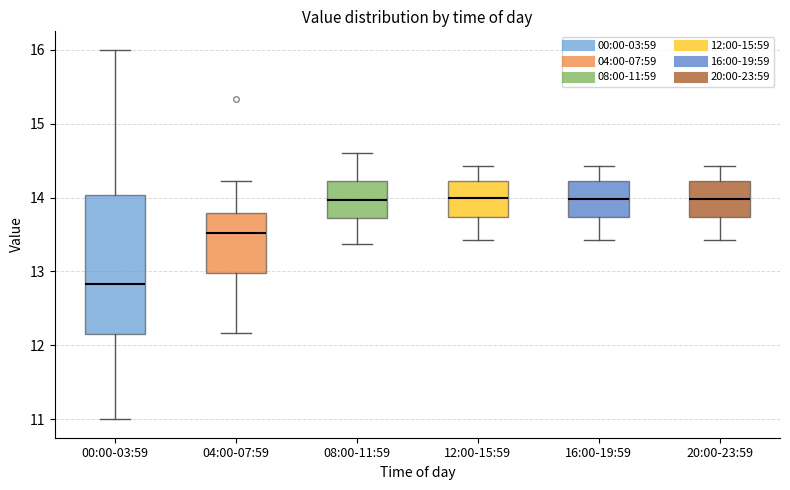

Reading left to right, transcribe this box plot: for each box, give where its median line is, the range the box spans, and where its two whiskers end, as read against the y-axis. The values are not printed on the chart, so give them approximately, as read against the axis.

00:00-03:59: median 12.8, box 12.1 to 14.0, whiskers 11.0 to 16.0
04:00-07:59: median 13.5, box 13.0 to 13.8, whiskers 12.2 to 14.2
08:00-11:59: median 14.0, box 13.7 to 14.2, whiskers 13.4 to 14.6
12:00-15:59: median 14.0, box 13.7 to 14.2, whiskers 13.4 to 14.4
16:00-19:59: median 14.0, box 13.7 to 14.2, whiskers 13.4 to 14.4
20:00-23:59: median 14.0, box 13.7 to 14.2, whiskers 13.4 to 14.4